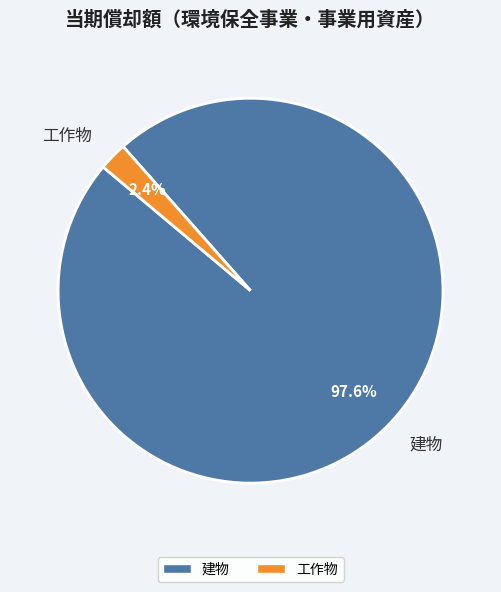

To the nearest percent, what is the average slice percentage?

50%